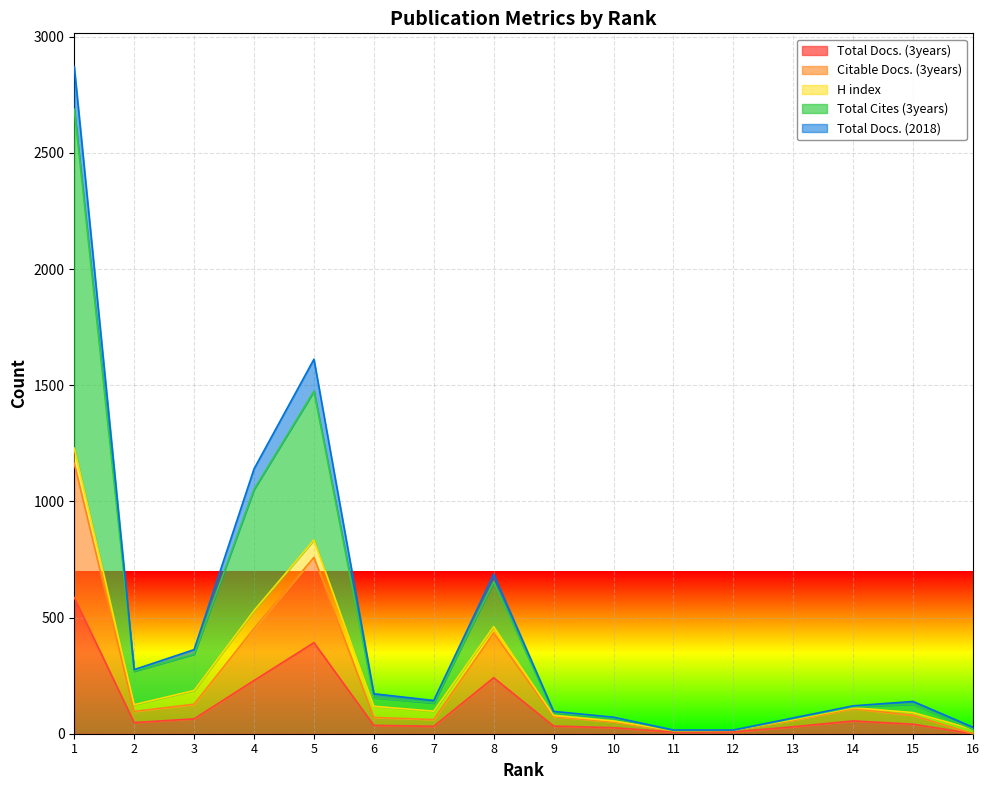

How many lines are shown in the chart?

5